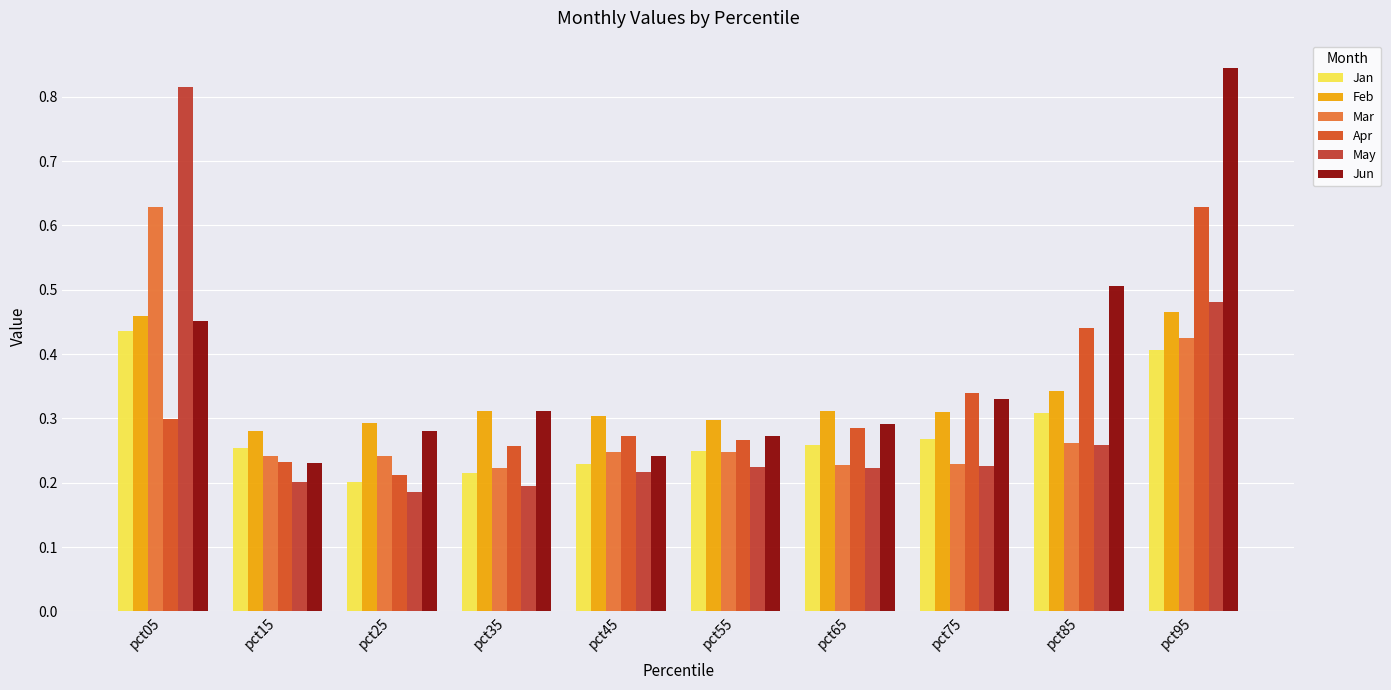

Reading right to left, list all the values displayed in this chart.

Jan: pct95=0.4	pct85=0.3	pct75=0.3	pct65=0.3	pct55=0.2	pct45=0.2	pct35=0.2	pct25=0.2	pct15=0.3	pct05=0.4
Feb: pct95=0.5	pct85=0.3	pct75=0.3	pct65=0.3	pct55=0.3	pct45=0.3	pct35=0.3	pct25=0.3	pct15=0.3	pct05=0.5
Mar: pct95=0.4	pct85=0.3	pct75=0.2	pct65=0.2	pct55=0.2	pct45=0.2	pct35=0.2	pct25=0.2	pct15=0.2	pct05=0.6
Apr: pct95=0.6	pct85=0.4	pct75=0.3	pct65=0.3	pct55=0.3	pct45=0.3	pct35=0.3	pct25=0.2	pct15=0.2	pct05=0.3
May: pct95=0.5	pct85=0.3	pct75=0.2	pct65=0.2	pct55=0.2	pct45=0.2	pct35=0.2	pct25=0.2	pct15=0.2	pct05=0.8
Jun: pct95=0.8	pct85=0.5	pct75=0.3	pct65=0.3	pct55=0.3	pct45=0.2	pct35=0.3	pct25=0.3	pct15=0.2	pct05=0.5